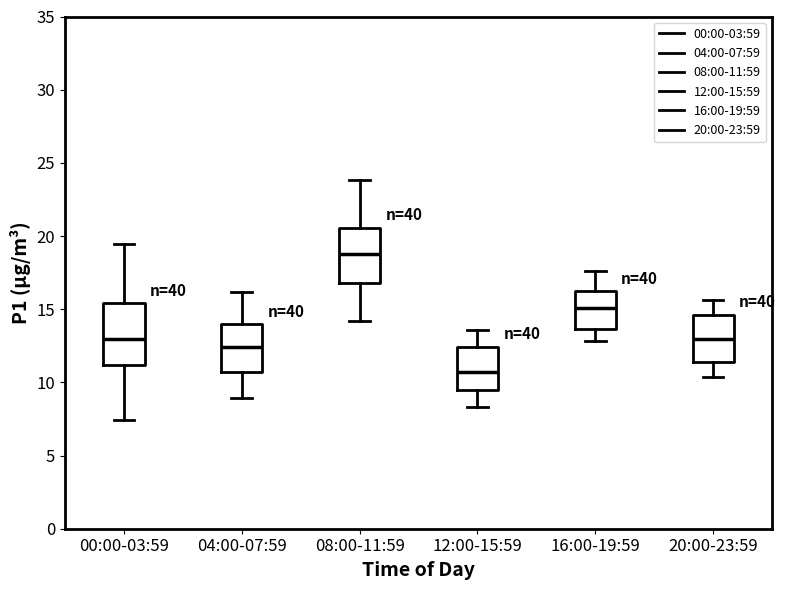

Which box has the lowest median line?

12:00-15:59